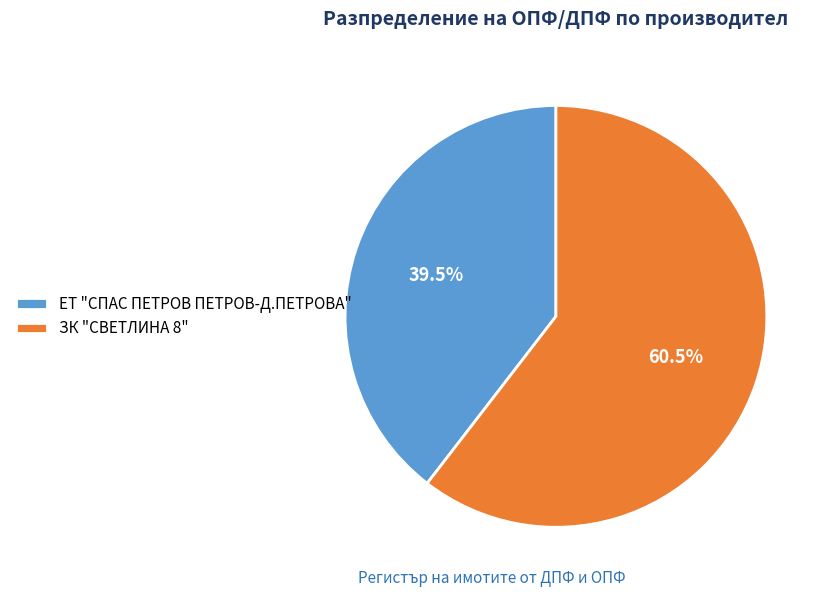

Is there any slice that represents more than half of the pie?

Yes